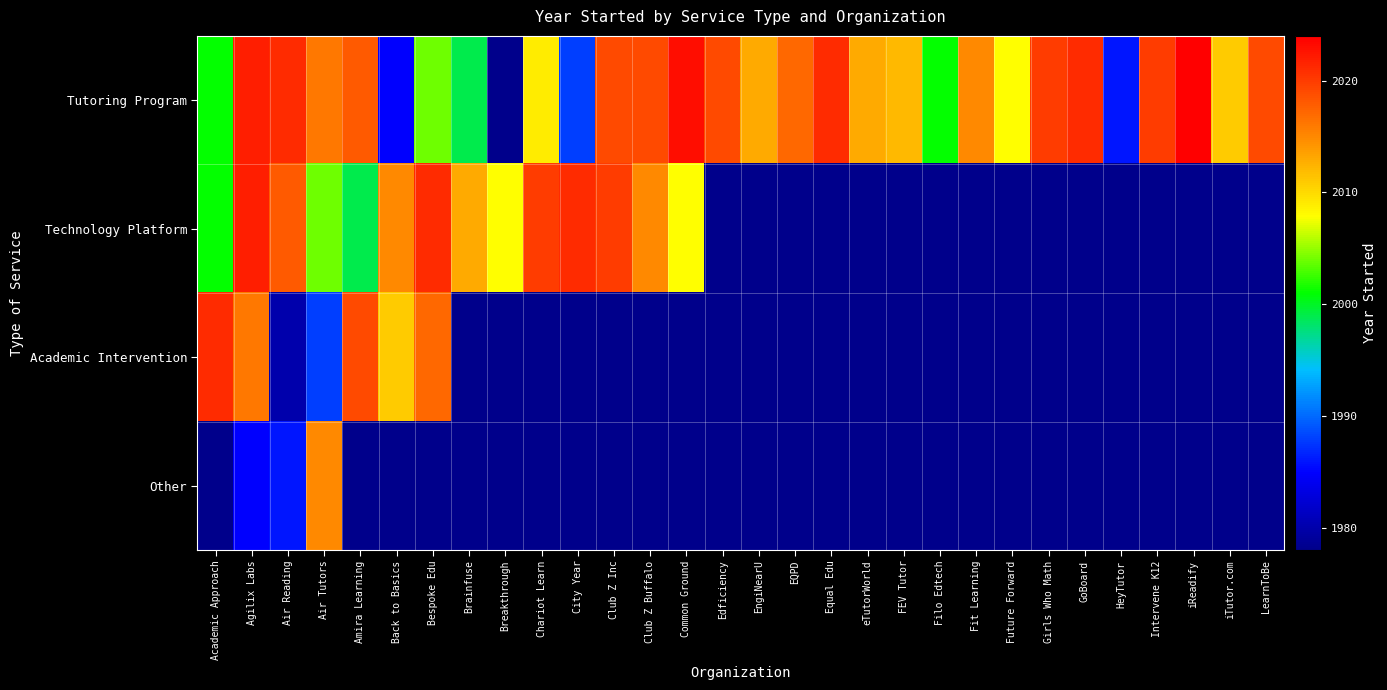

What is the average value of the Tutoring Program series?

2010.7